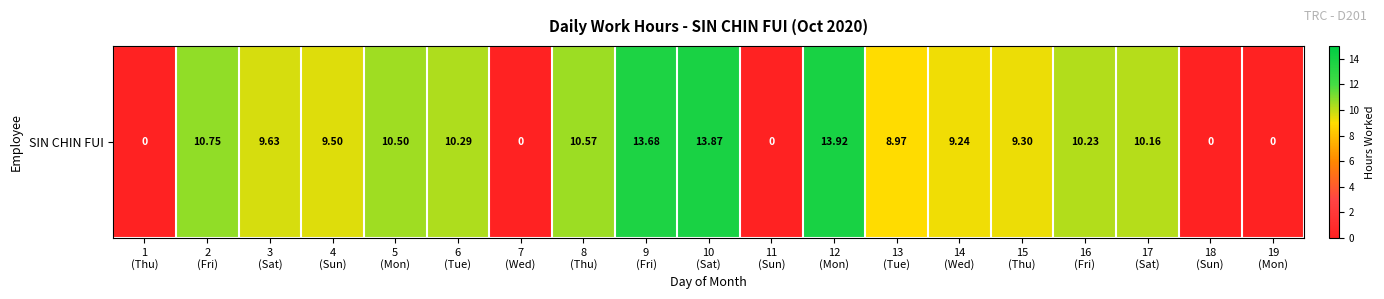

How many positive values are there?

14